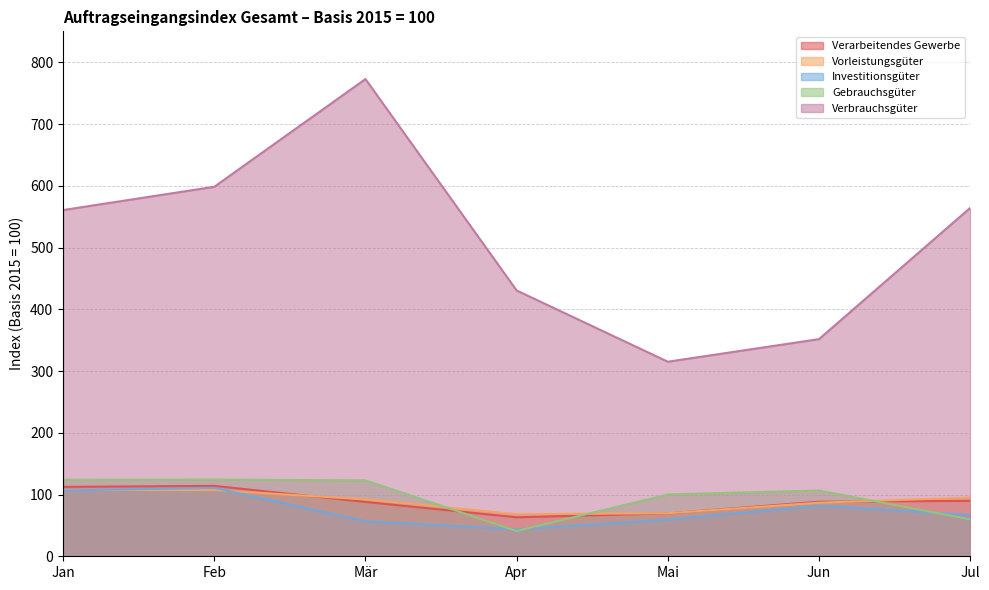

What is the value of the Verbrauchsgüter point at the 7th from the left?

564.4